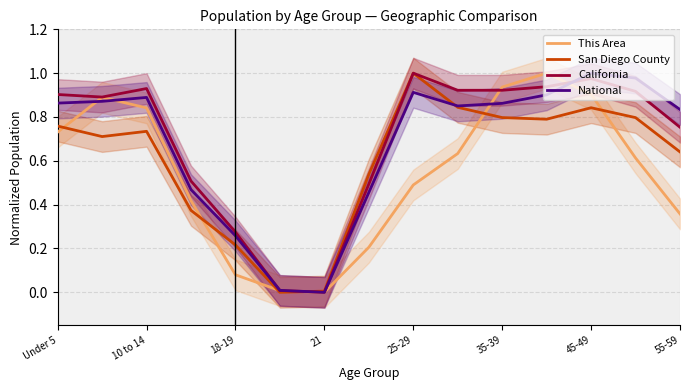

The California series shows 1.4 at Under 5. True or false?

False